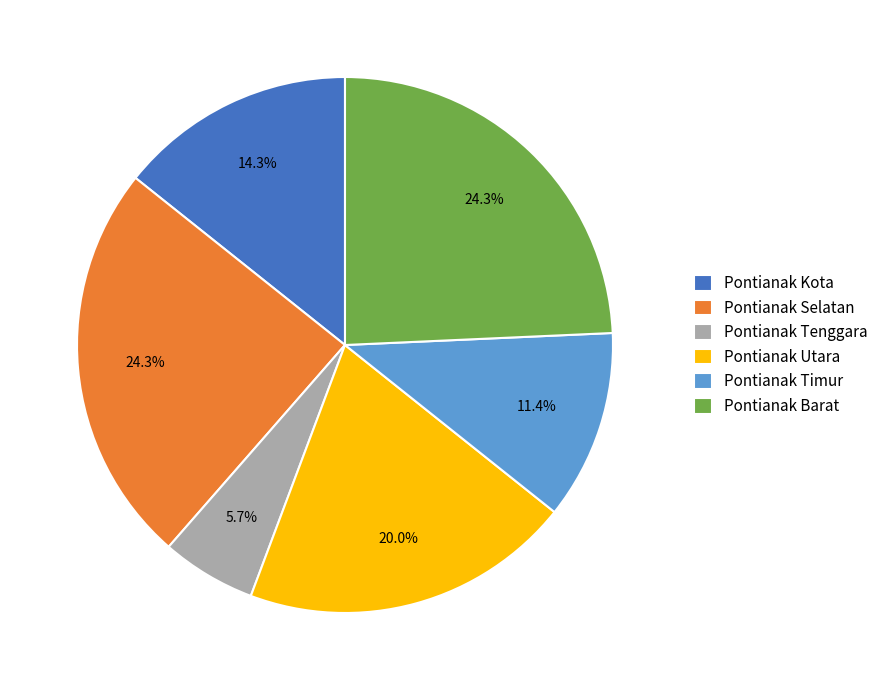

To the nearest percent, what is the difference between the largest and smallest slice percentages?

19%